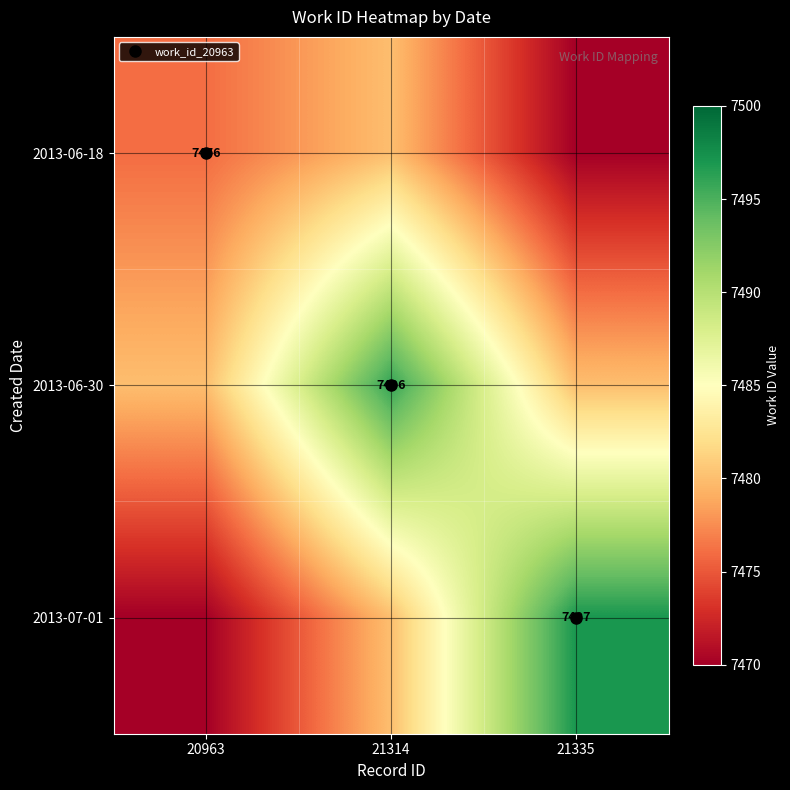

Between 21314 and 21335, which series saw the biggest shift?

2013-07-01